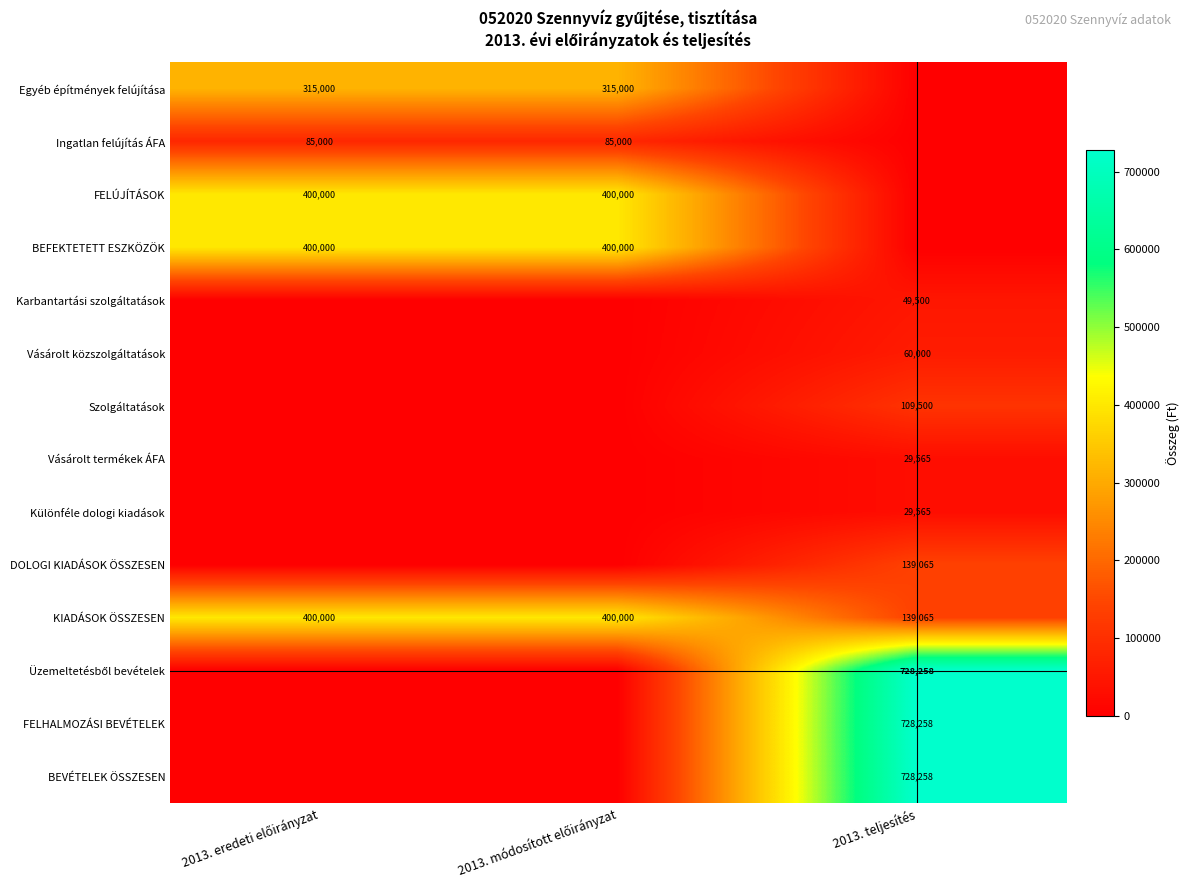

How many categories are shown in the chart?

3